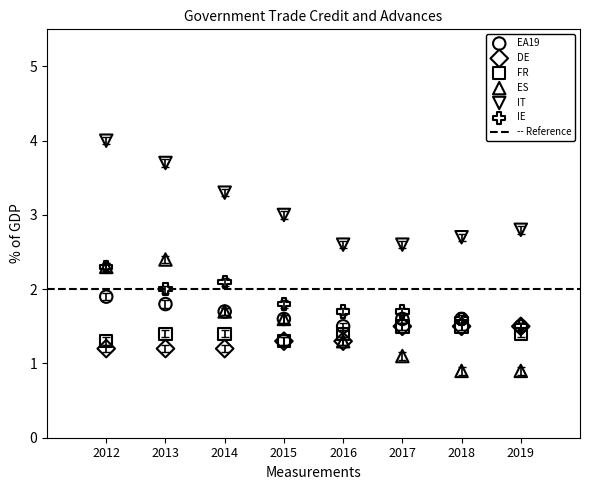

Which series reaches the maximum Y coordinate?

IT